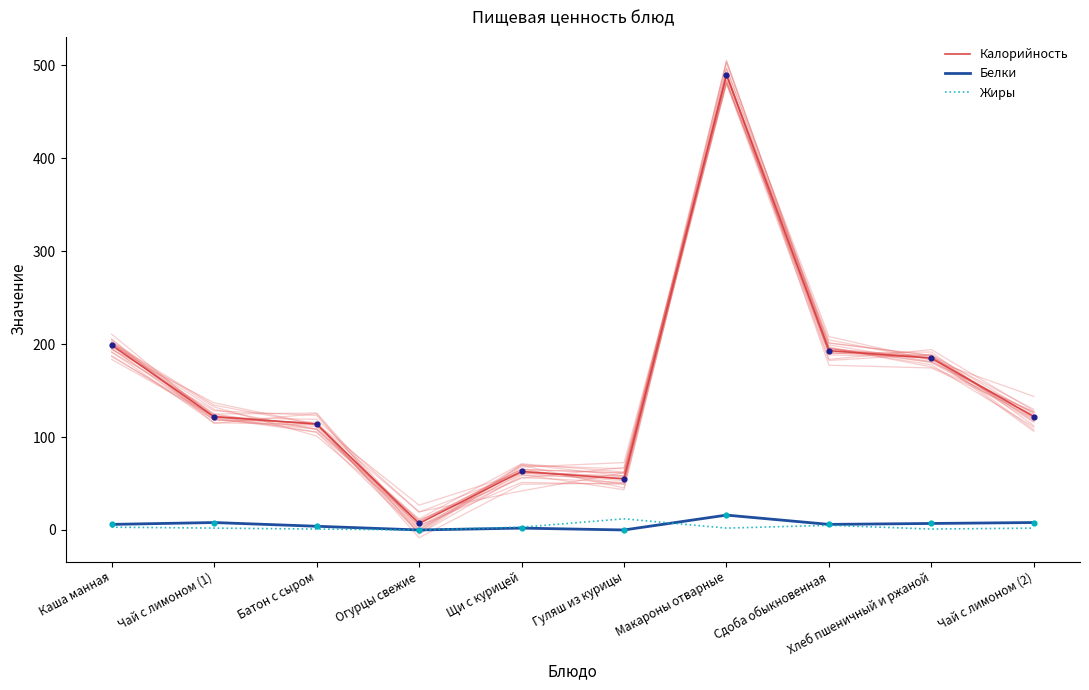

Which series has the largest total across all categories?

Калорийность